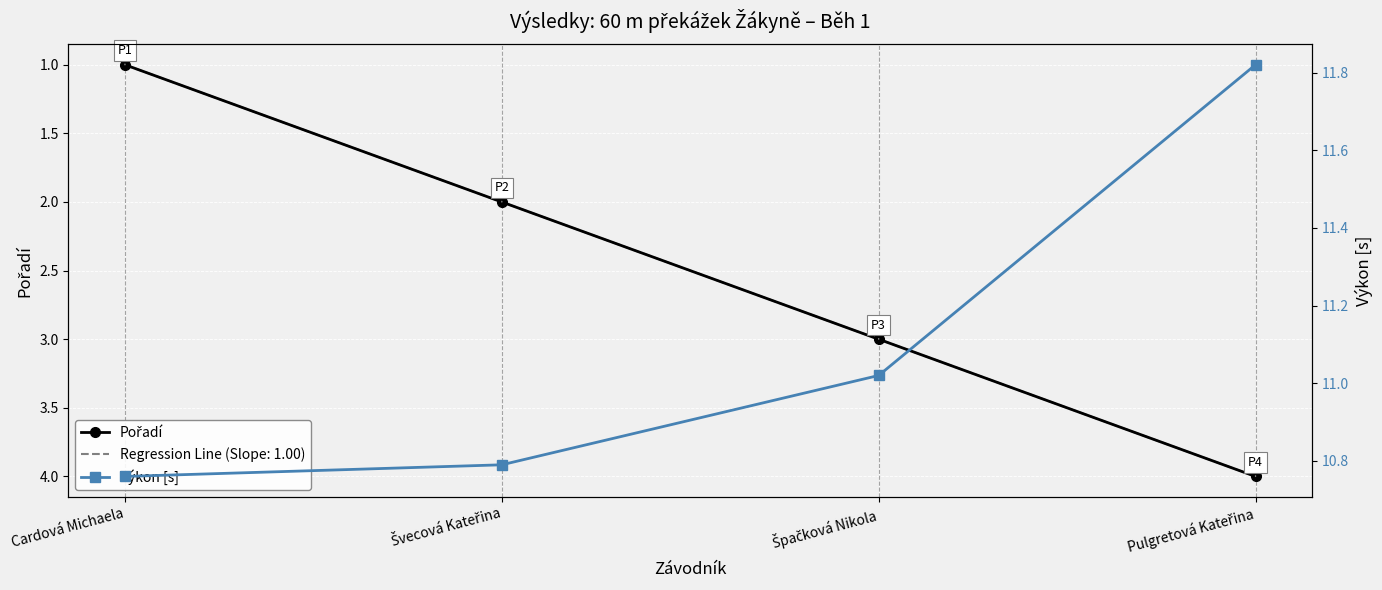

At Pulgretová Kateřina, list the series in order from largest to smallest.

Výkon [s], Pořadí